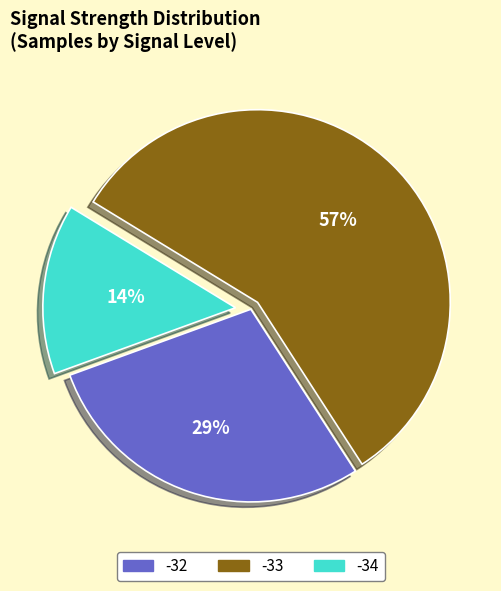

Which category has the smallest portion of the pie?

-34